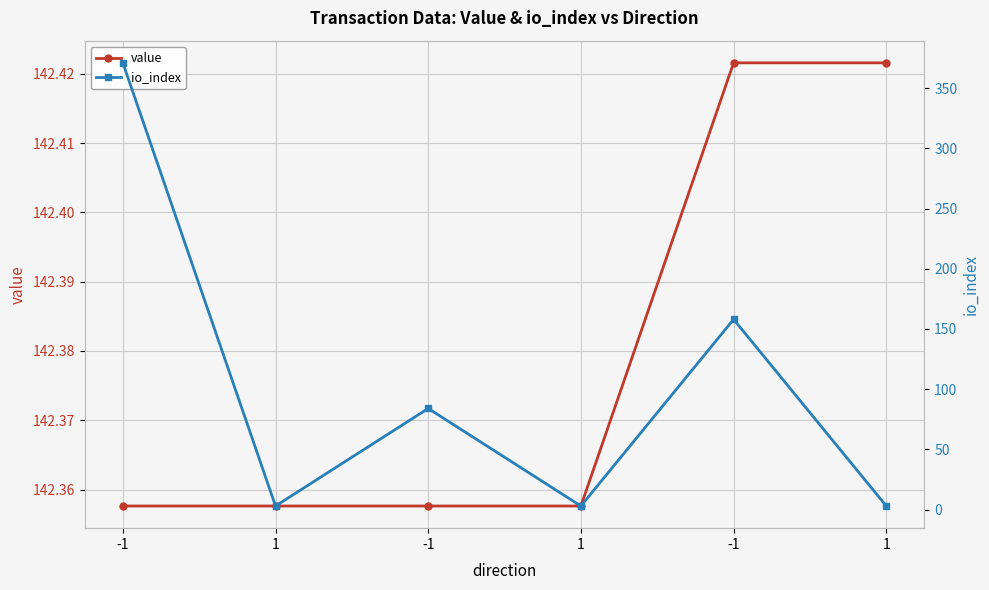

At which label is io_index closest to 187?

-1